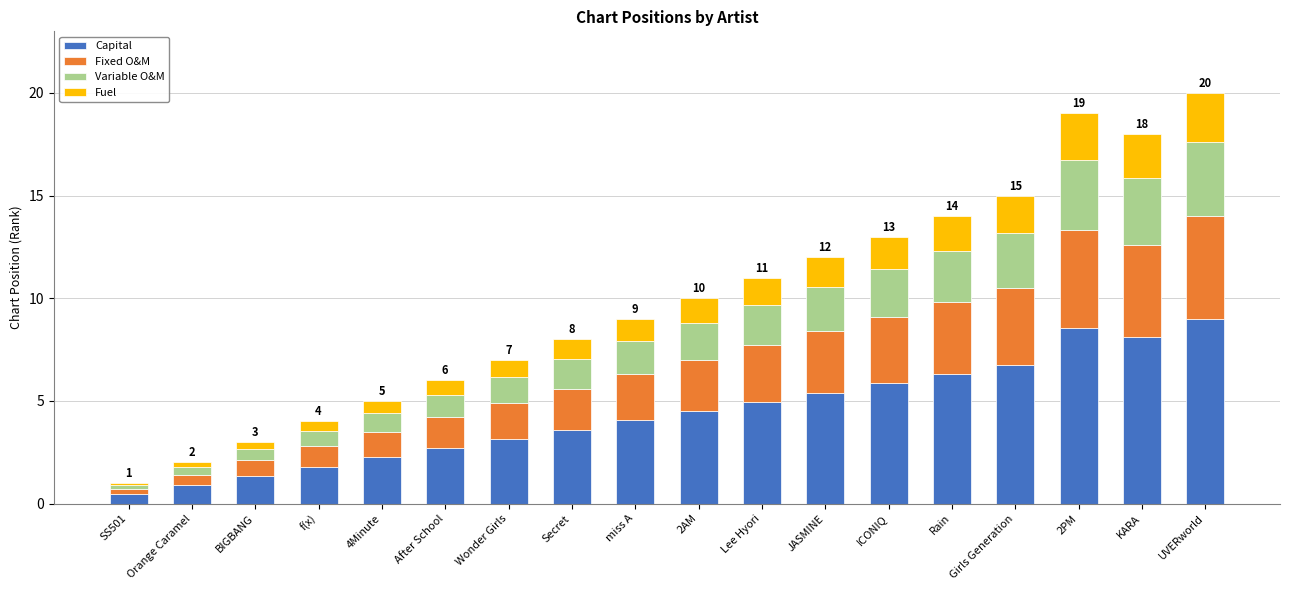

At which category is the sum across all series the highest?

UVERworld